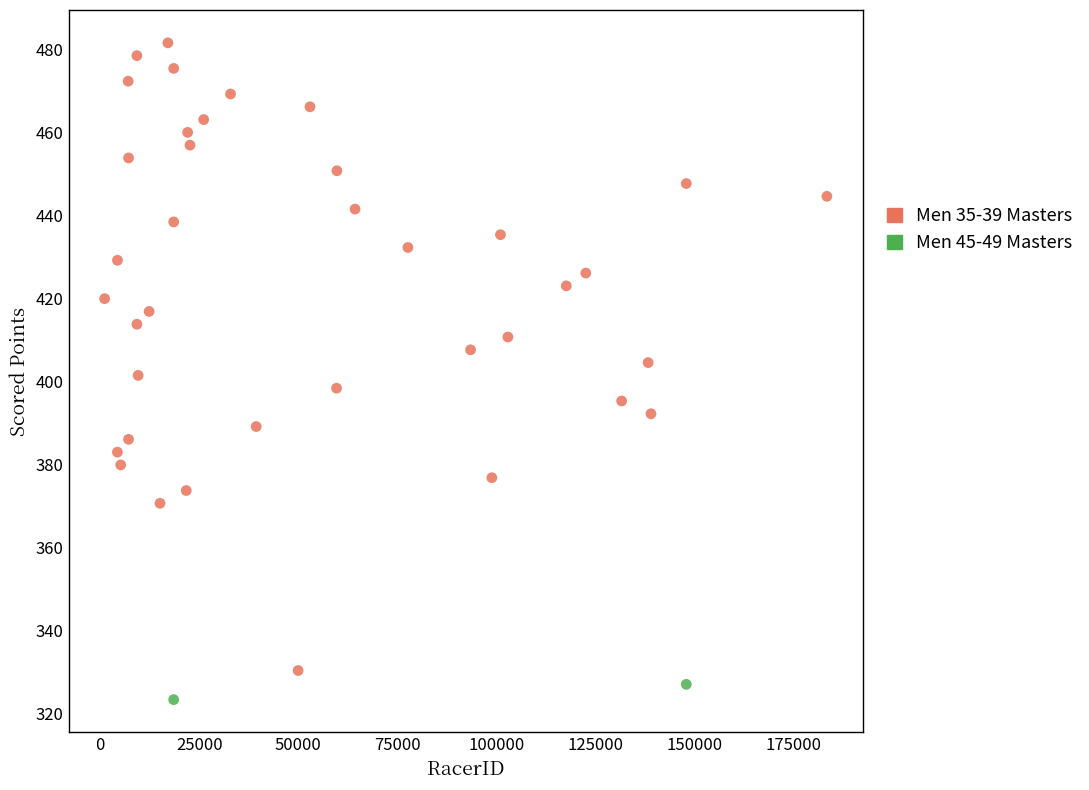

What are all the series names shown in the legend?

Men 35-39 Masters, Men 45-49 Masters